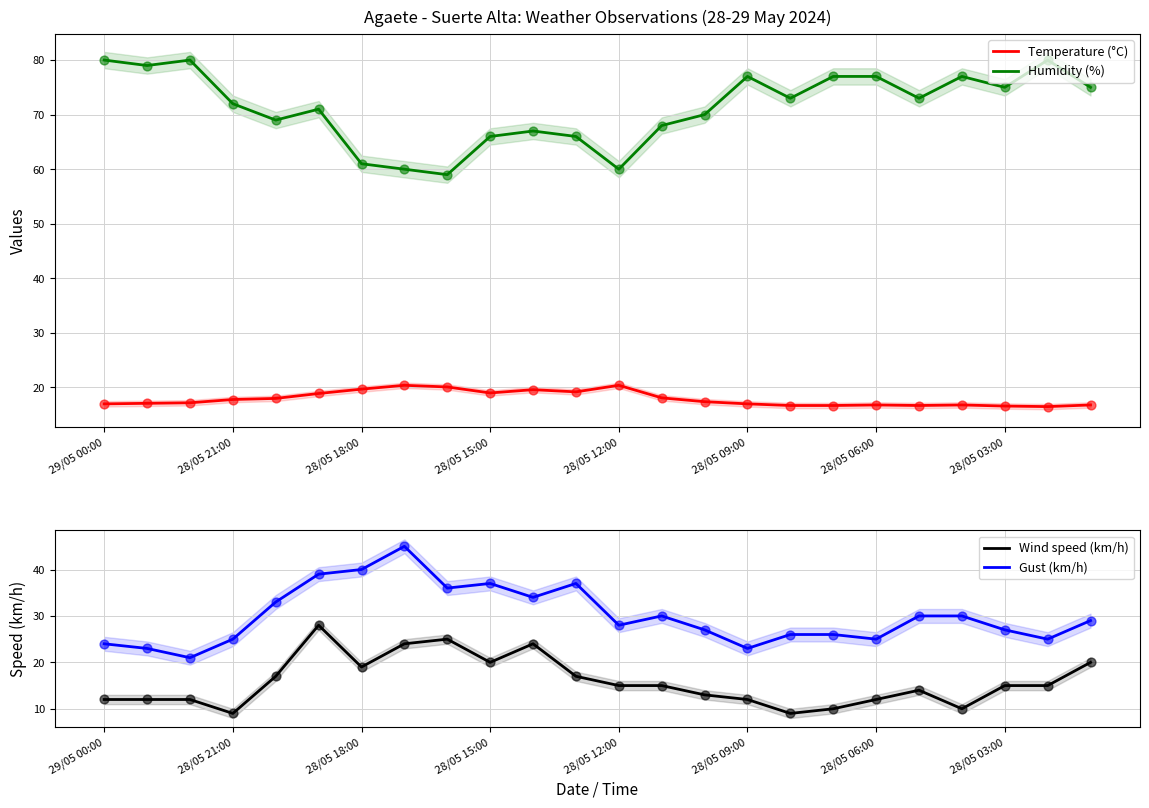

What are all the series names shown in the legend?

Temperature (°C), Humidity (%), Wind speed (km/h), Gust (km/h)